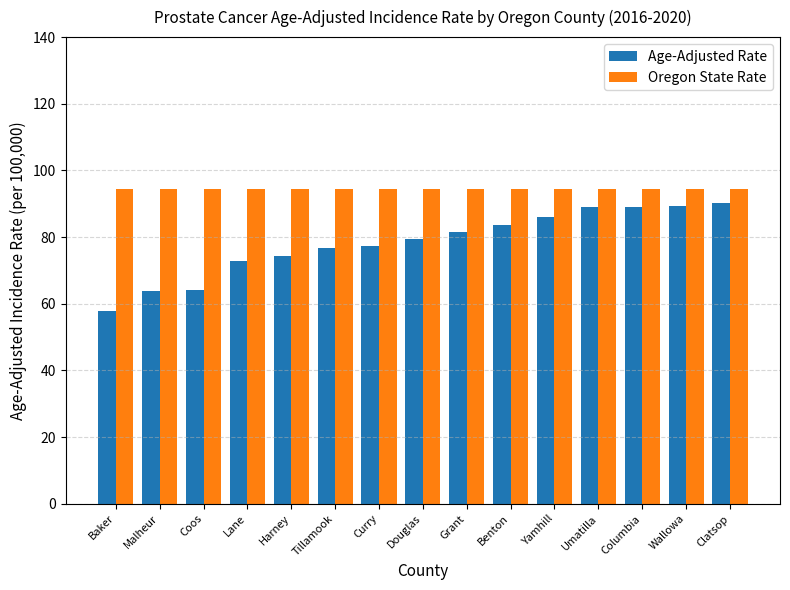

The Oregon State Rate series shows 25.0 at Clatsop. True or false?

False